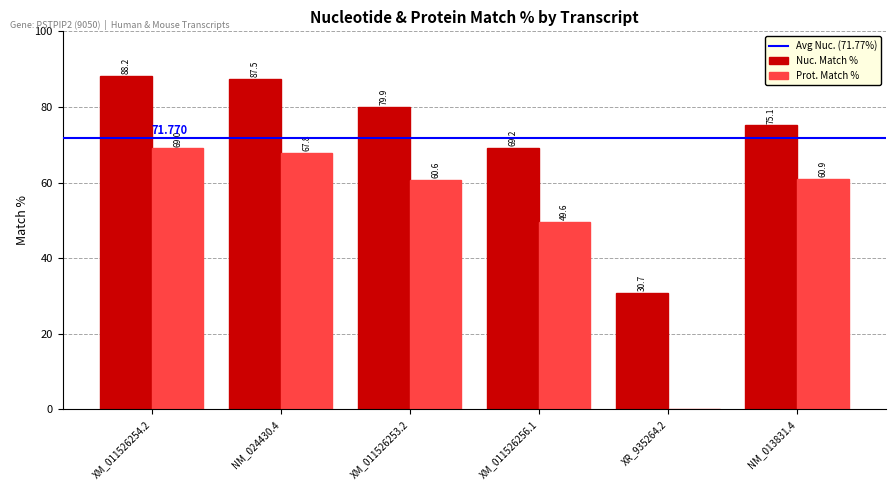

At how many categories does at least one series exceed 63?

5